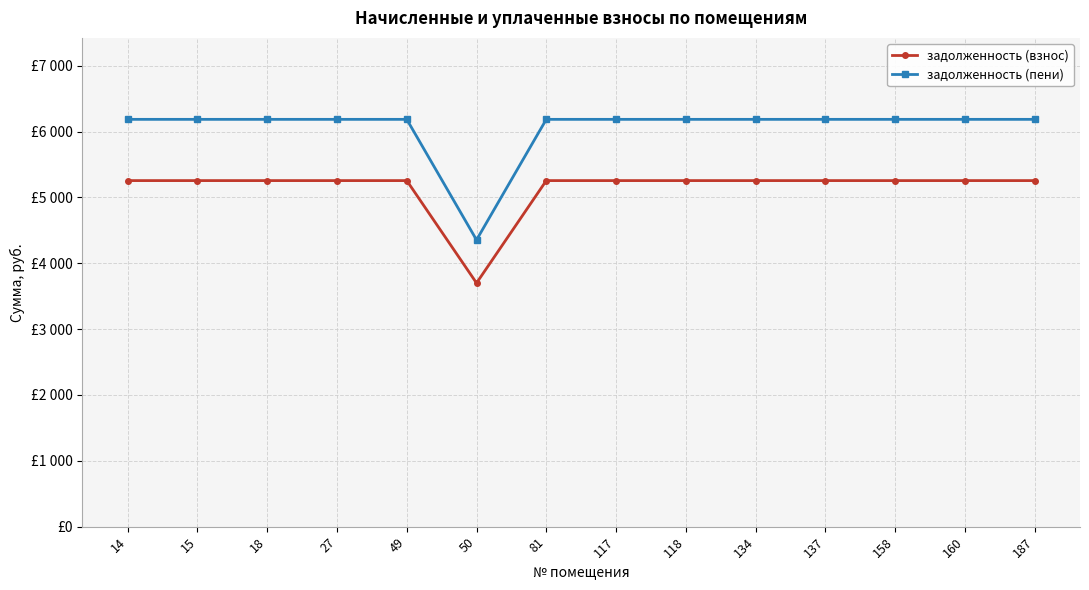

Is the value of задолженность (пени) at 50 greater than the value of задолженность (взнос) at 117?

No